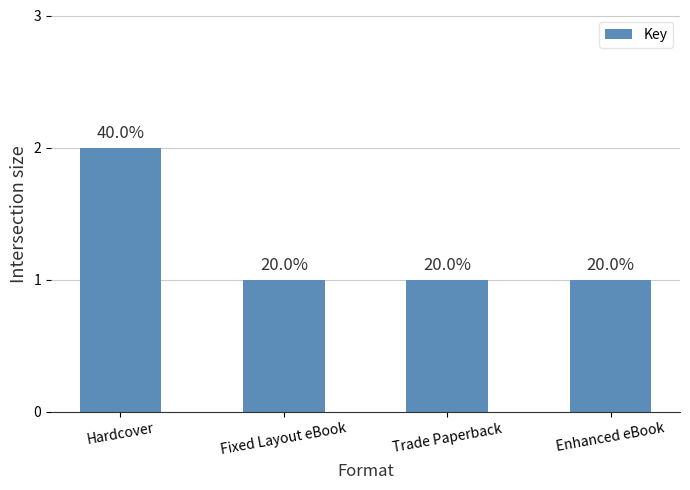

True or false: the data shows 2 at Trade Paperback.

False